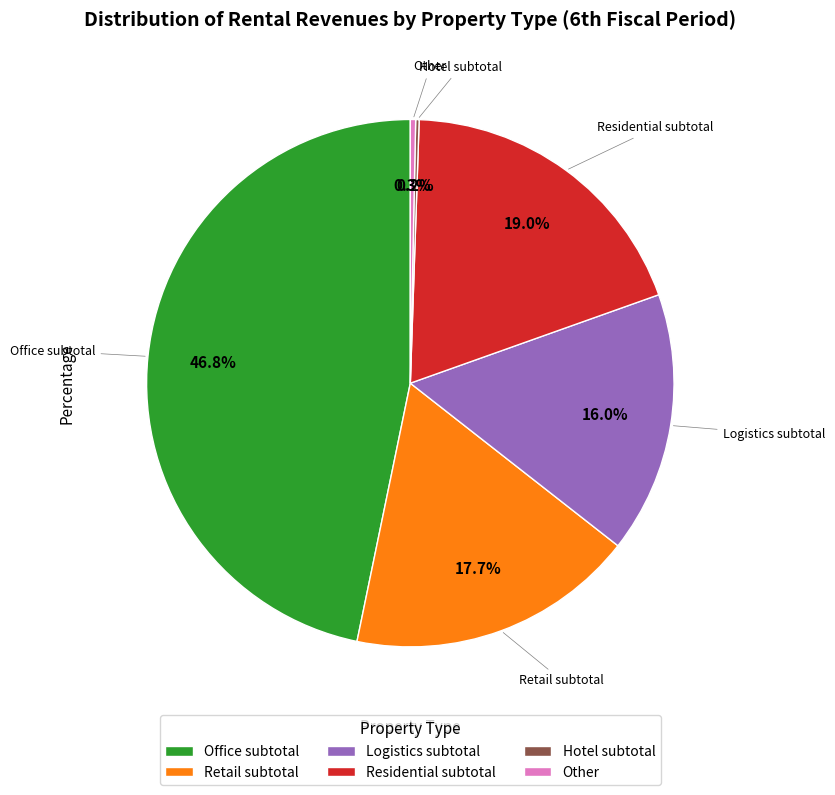

Does any single category account for the majority?

No